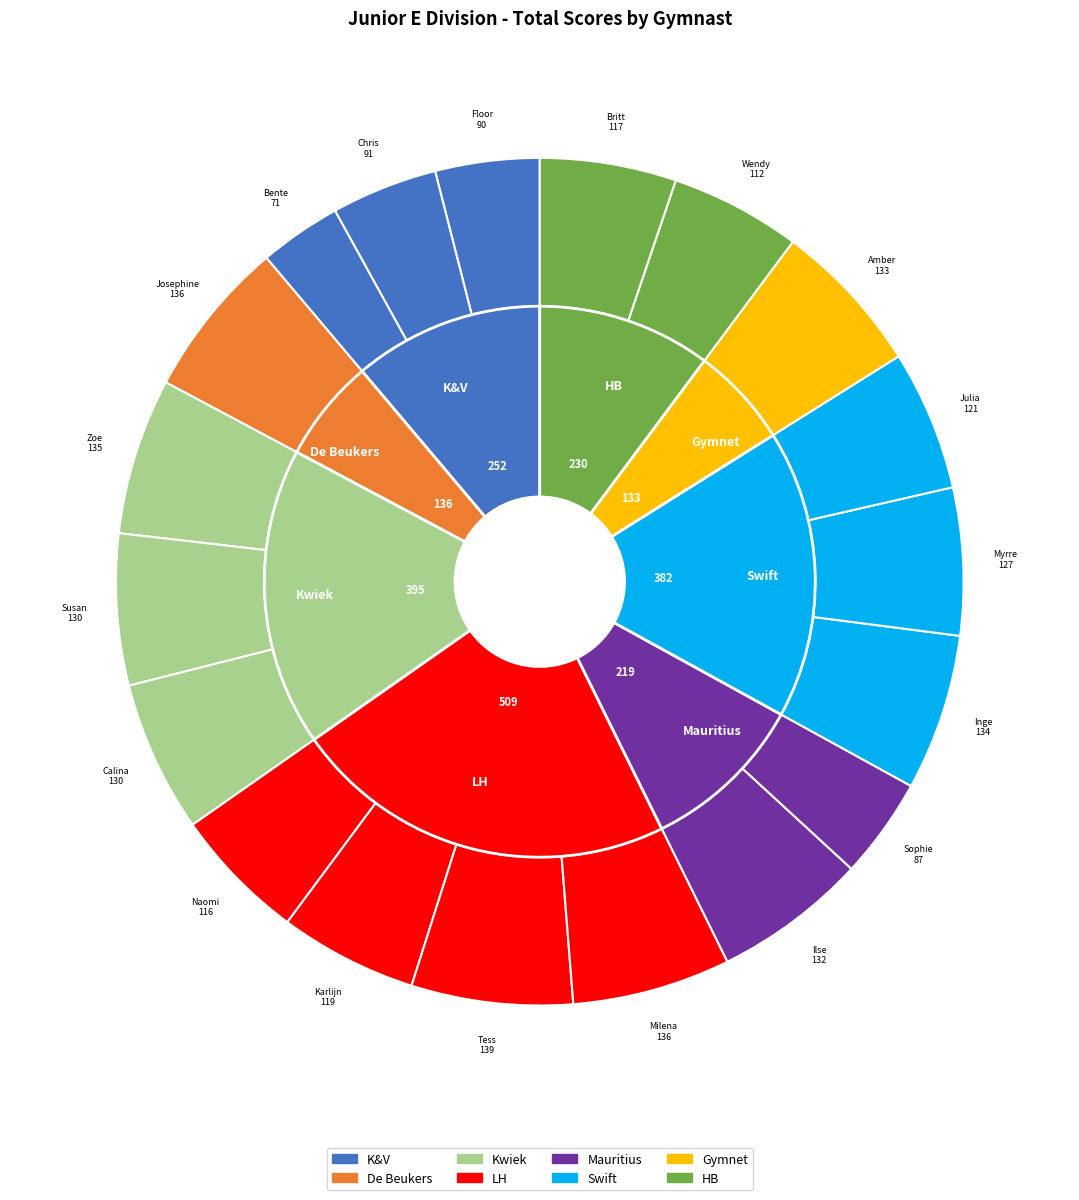

Does Ilse de Boer account for over 50% of the chart?

No